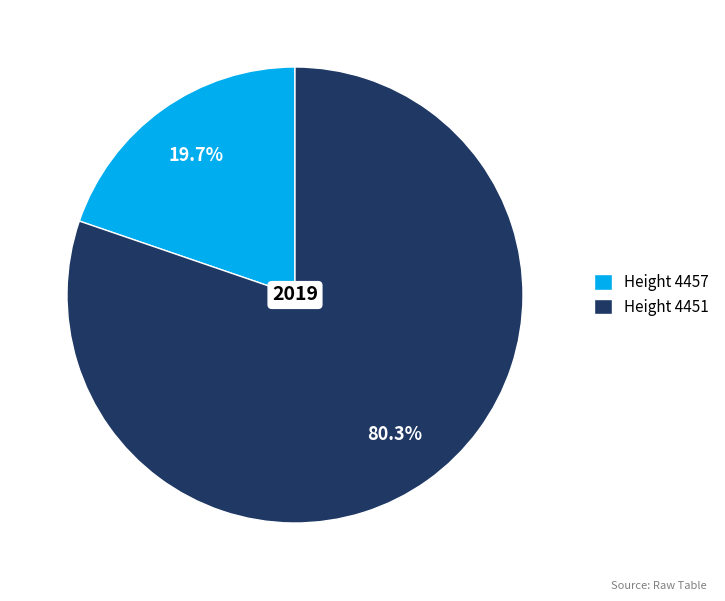

Count the number of slices in the pie.

2